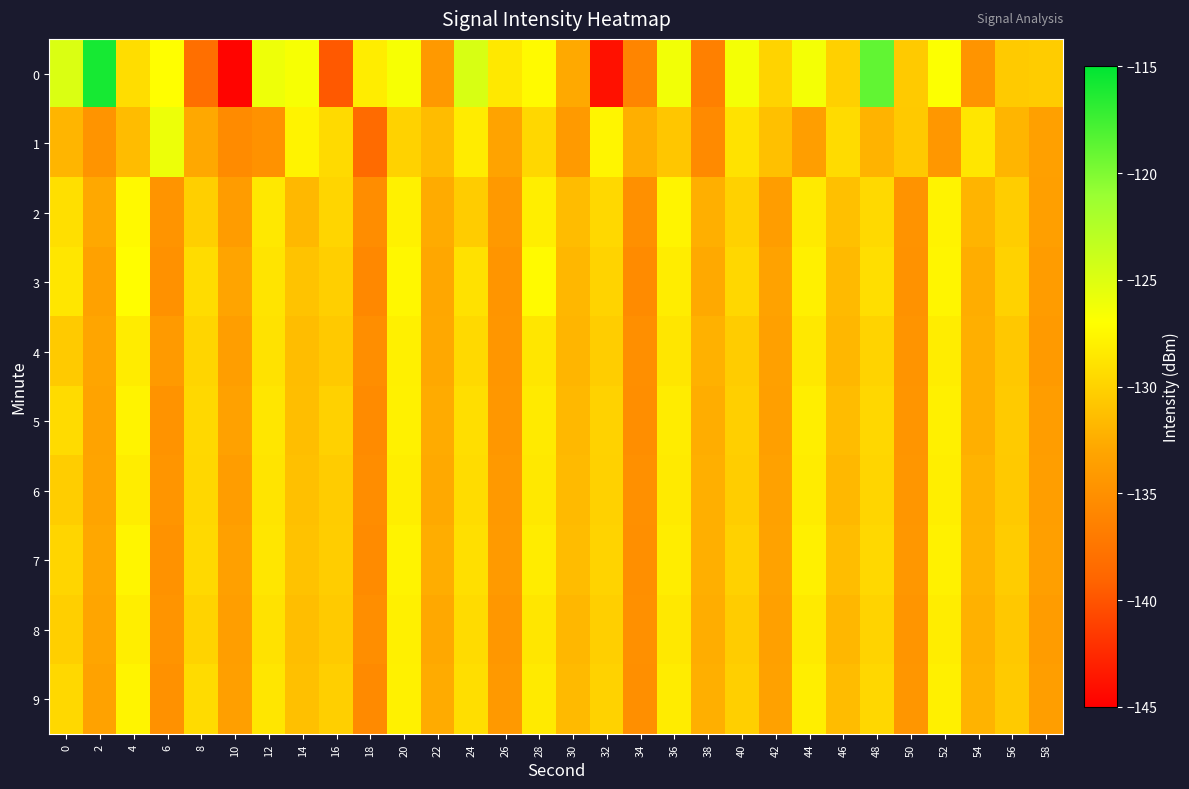

How many categories are shown in the chart?

30